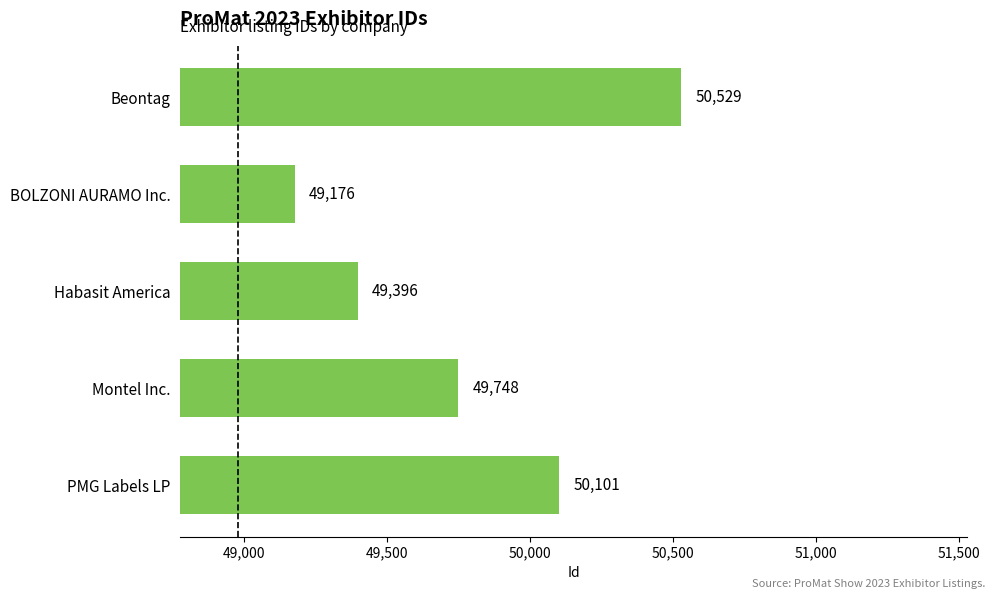

What is the difference between the maximum and second lowest values?

1133